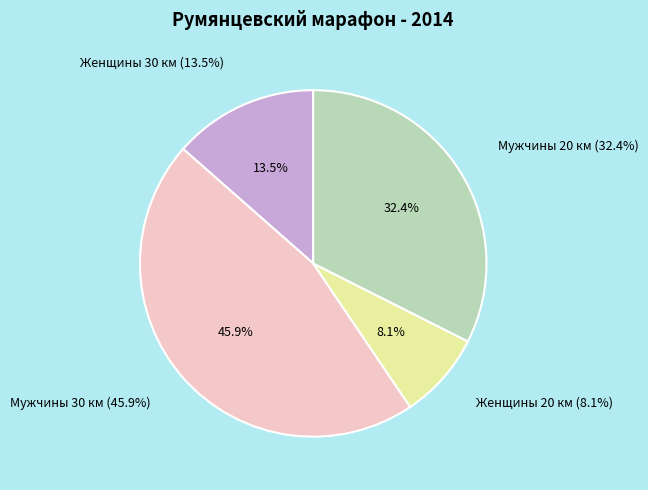

Does Мужчины 20 км account for over 50% of the chart?

No